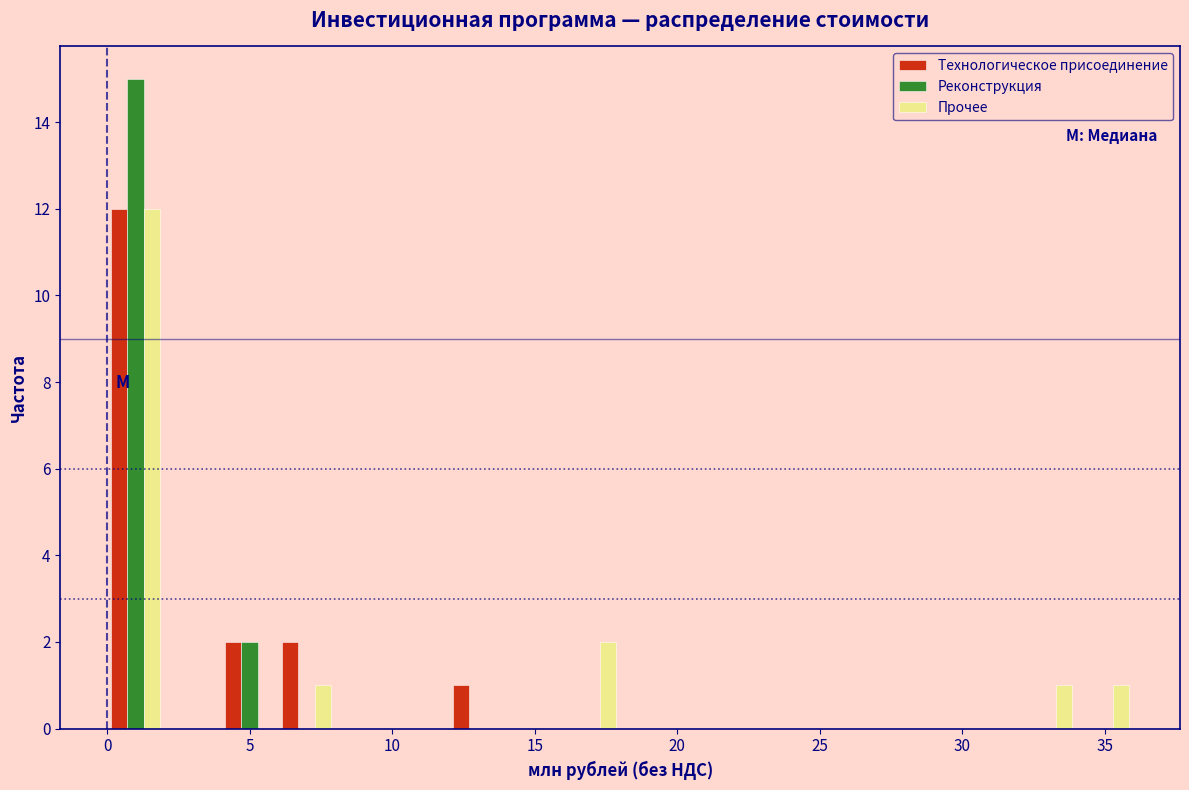

In the Реконструкция series, which range on the x-axis has the tallest bar?

0 to 2